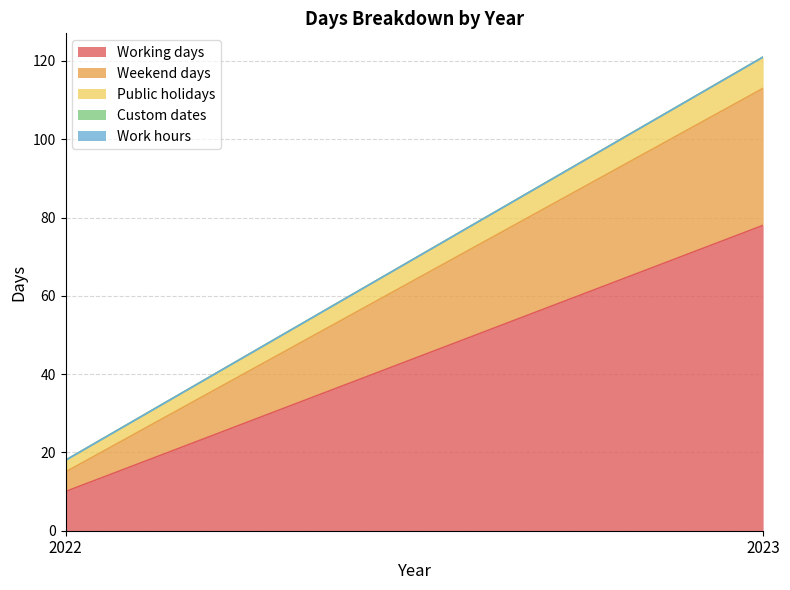

What is the maximum value for Working days?

78